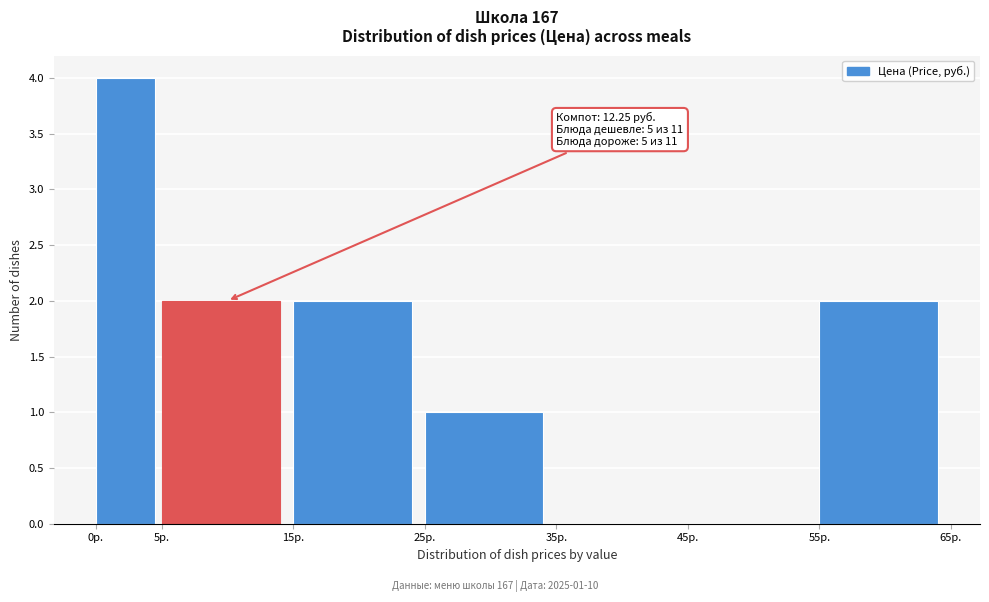

Which range on the x-axis has the tallest bar?

0 to 5